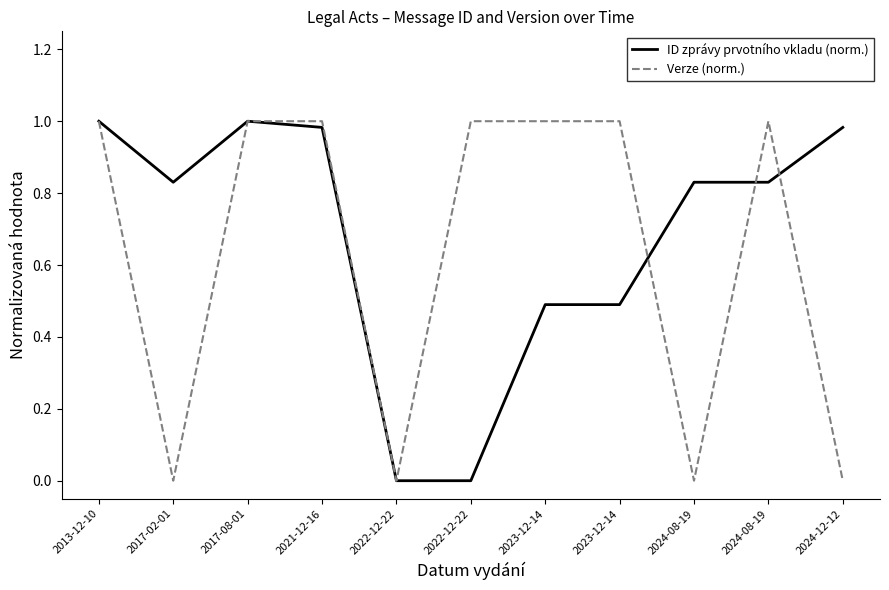

True or false: Verze (norm.) and ID zprávy prvotního vkladu (norm.) intersect in this chart.

True